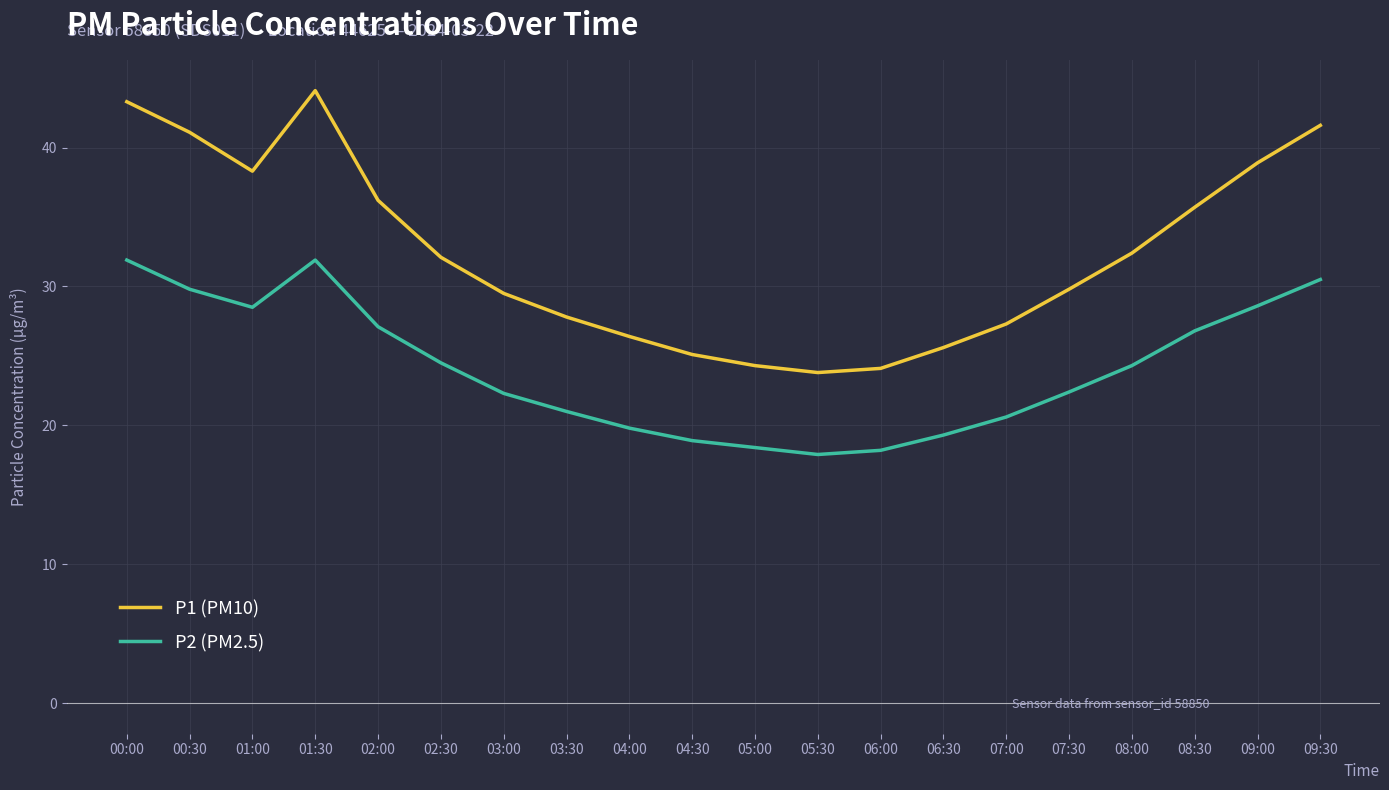

True or false: P2 (PM2.5) and P1 (PM10) intersect in this chart.

False